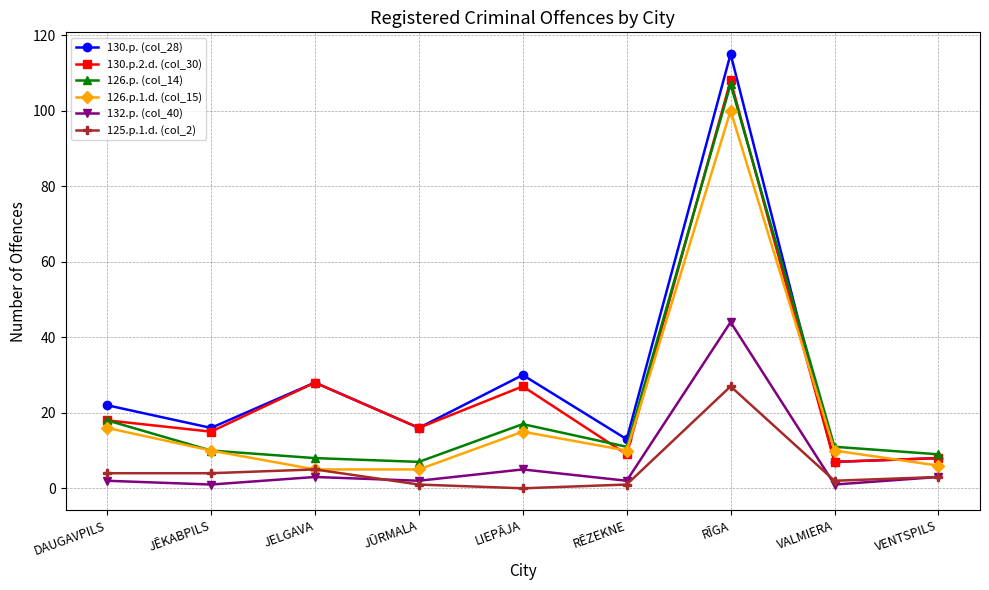

The 126.p.1.d. (col_15) series shows 6 at VALMIERA. True or false?

False